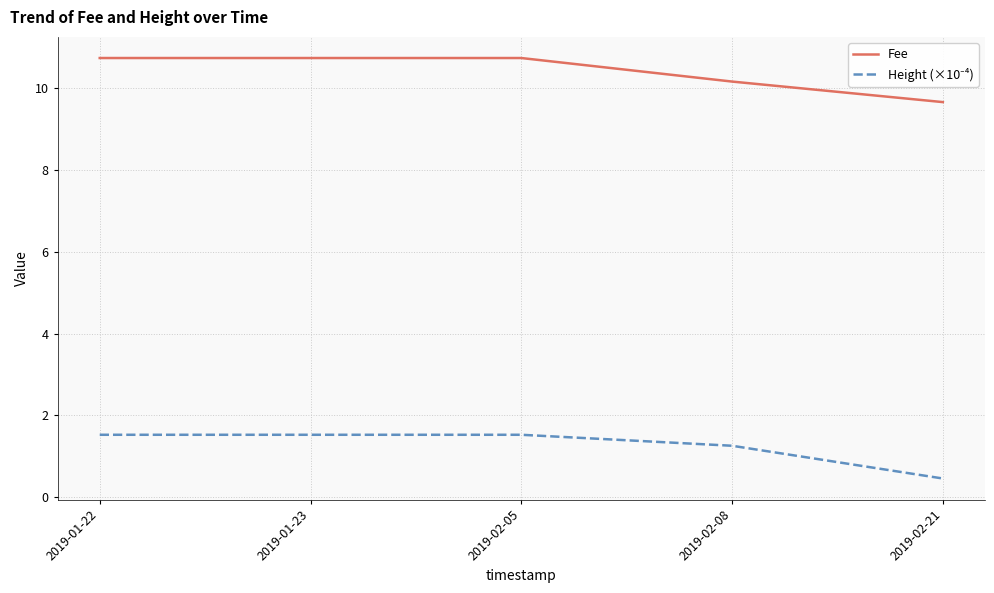

Does the chart display data point markers on the line(s)?

No